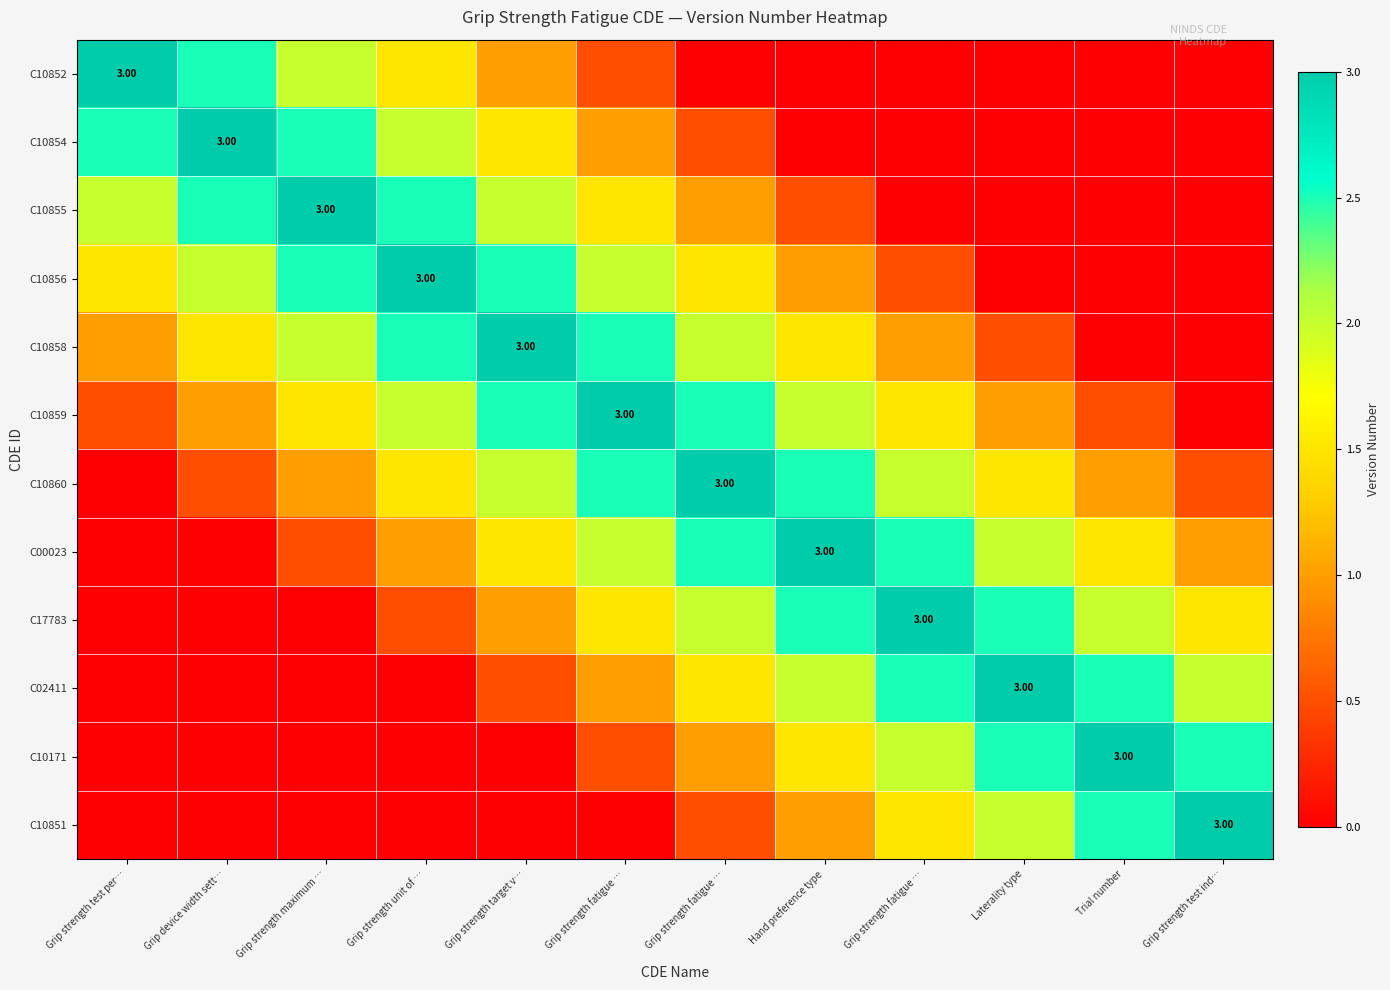

What value does the C10860 series have at Laterality type?

1.5